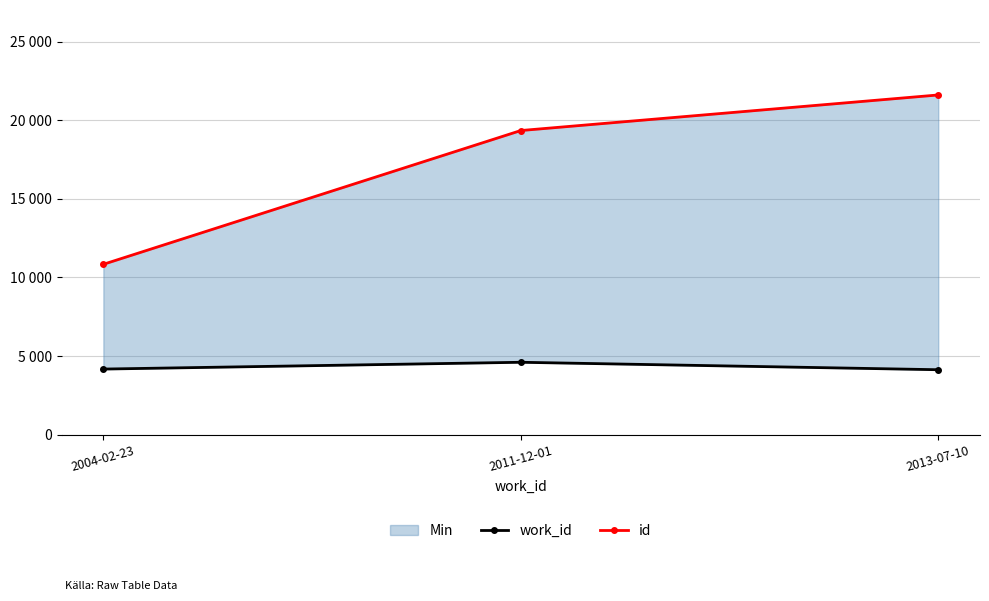

At which category is the sum across all series the highest?

2013-07-10